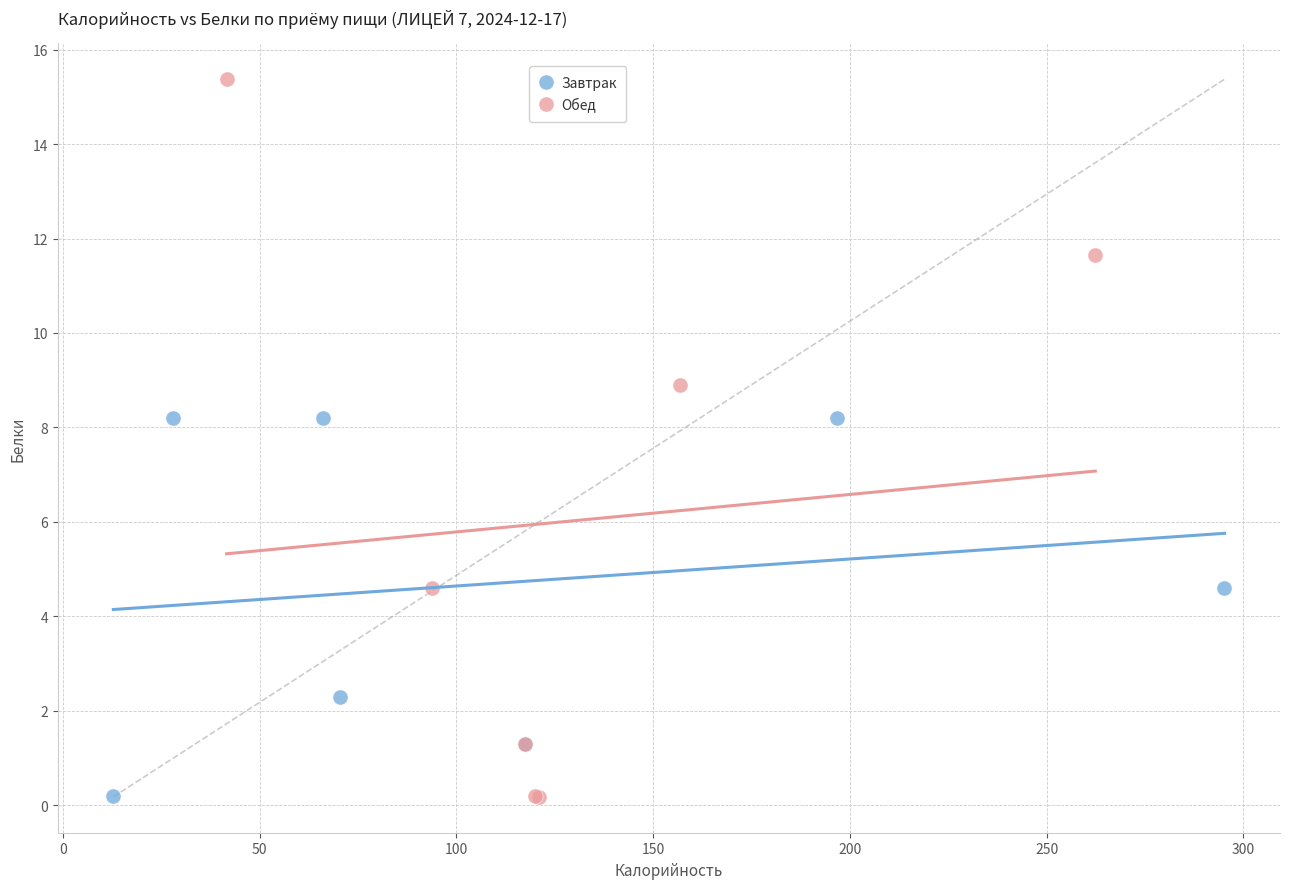

Which series reaches the maximum Y coordinate?

Обед